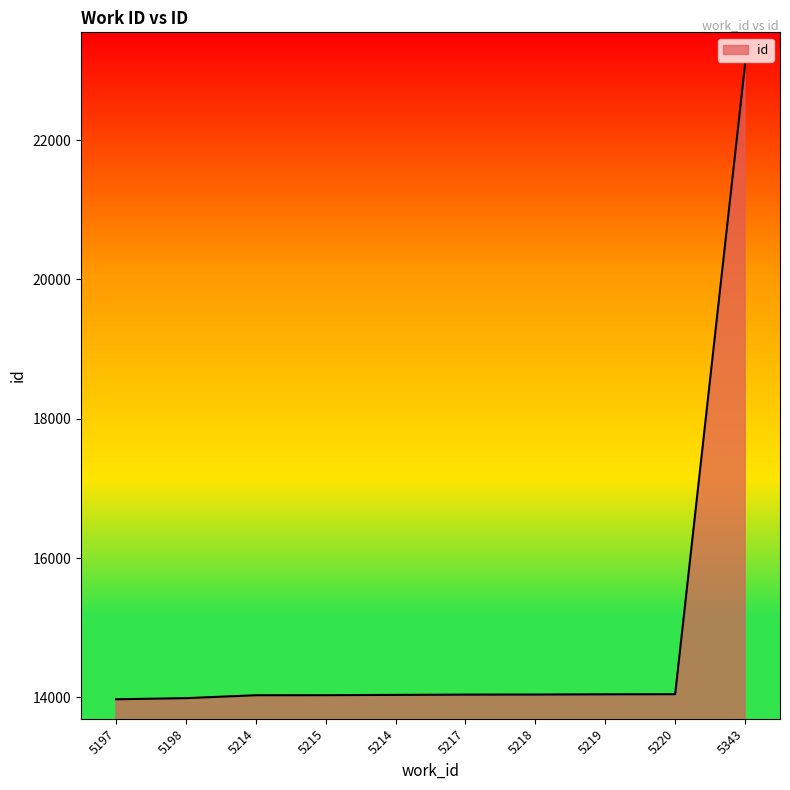

Does the chart have visible grid lines?

No